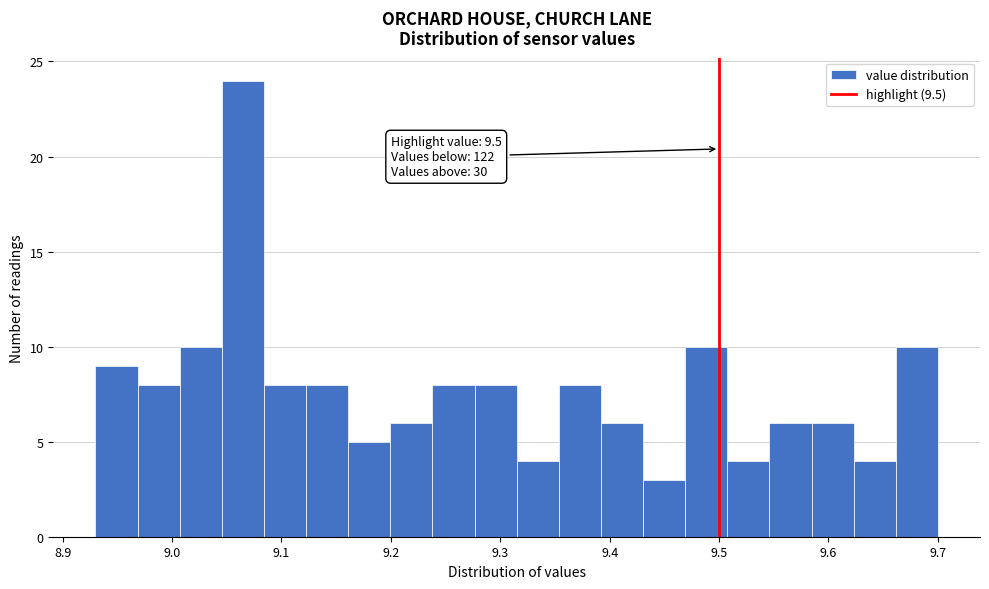

Read against the x-axis, roughly where is the centre of the tallest bar?

9.06